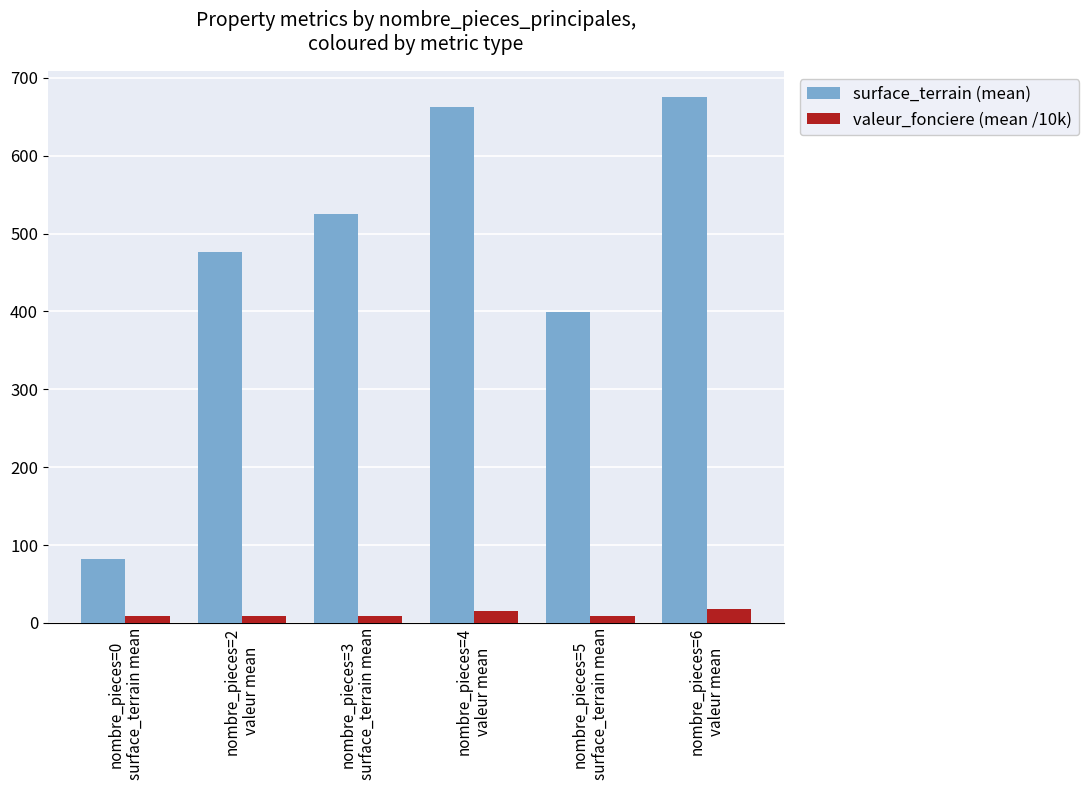

At how many categories does at least one series exceed 502?

3